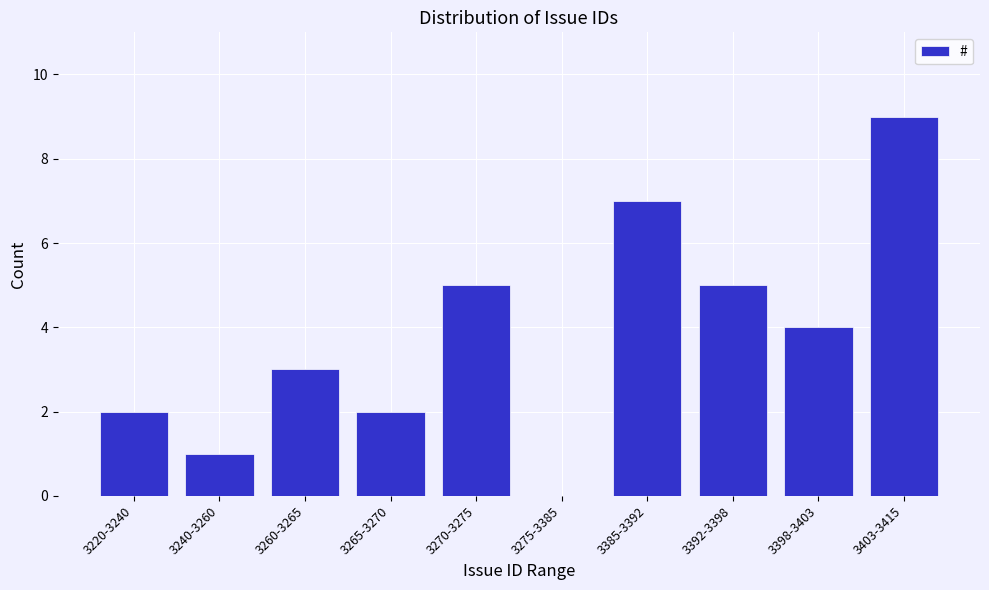

Reading left to right, extract all data points from this chart.

3220-3240=2	3240-3260=1	3260-3265=3	3265-3270=2	3270-3275=5	3275-3385=0	3385-3392=7	3392-3398=5	3398-3403=4	3403-3415=9